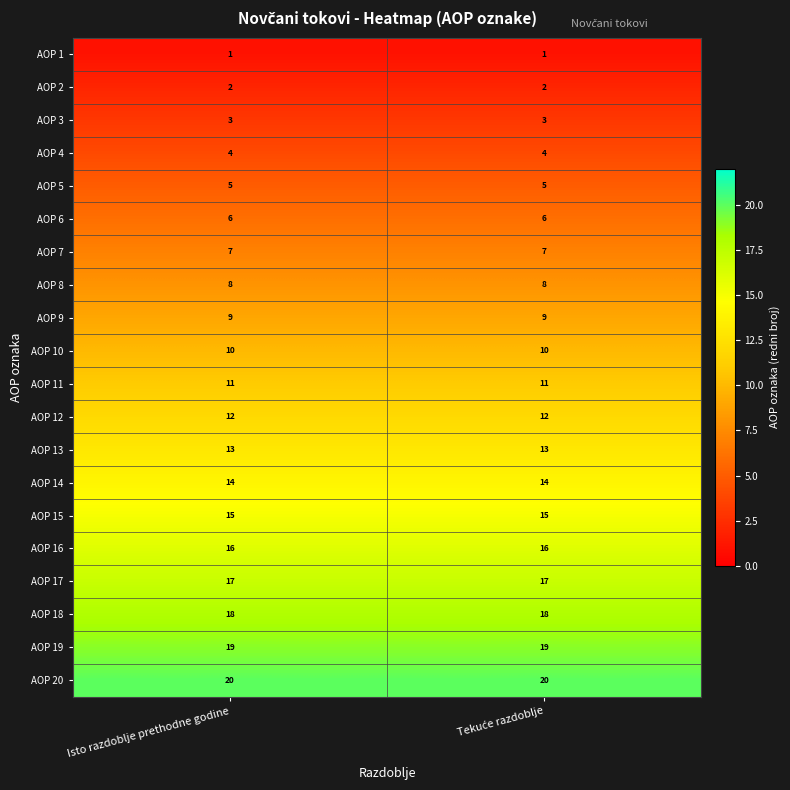

What is the maximum value shown in the chart?

20